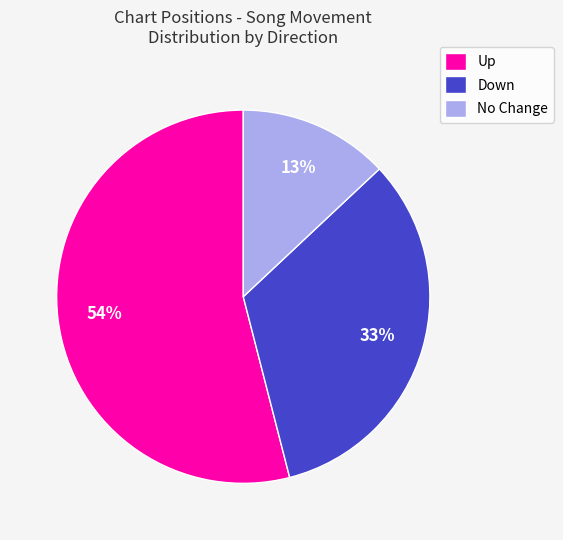

What is the majority slice?

Up